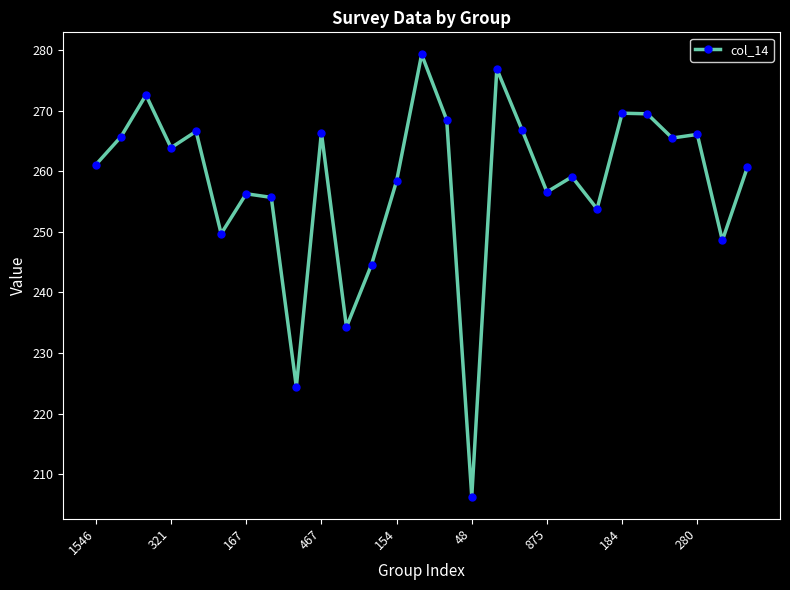

What is the greatest value displayed?

279.3